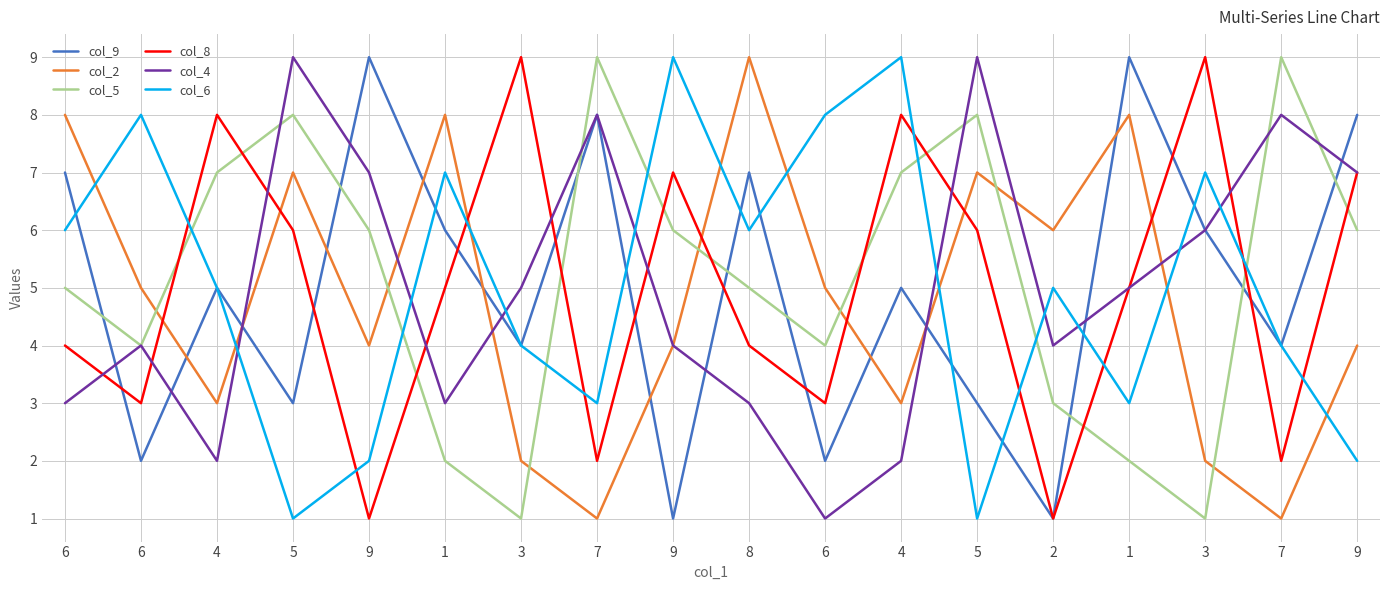

What is the sum of the col_4 values at 5 and 1?

12